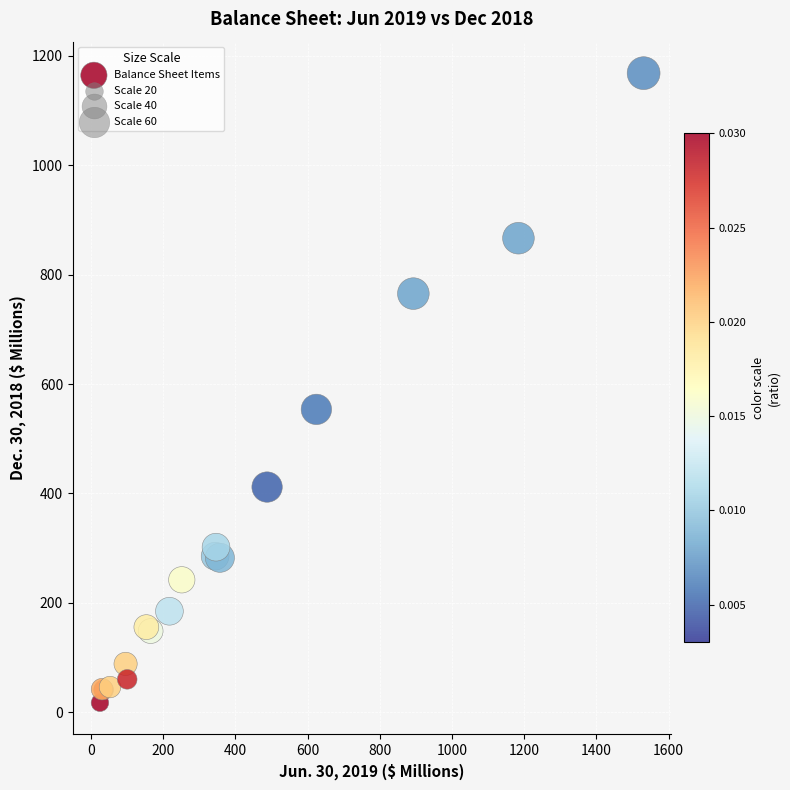

What Y value in the scatter plot is closest to 592?

553.7